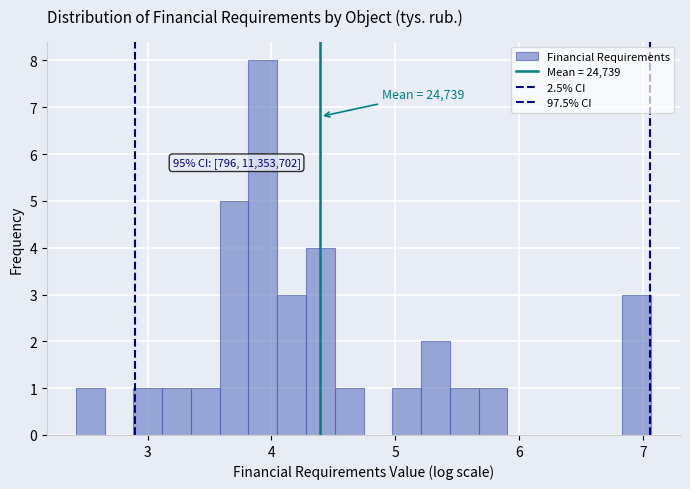

Read against the x-axis, roughly where is the centre of the tallest bar?

3.9